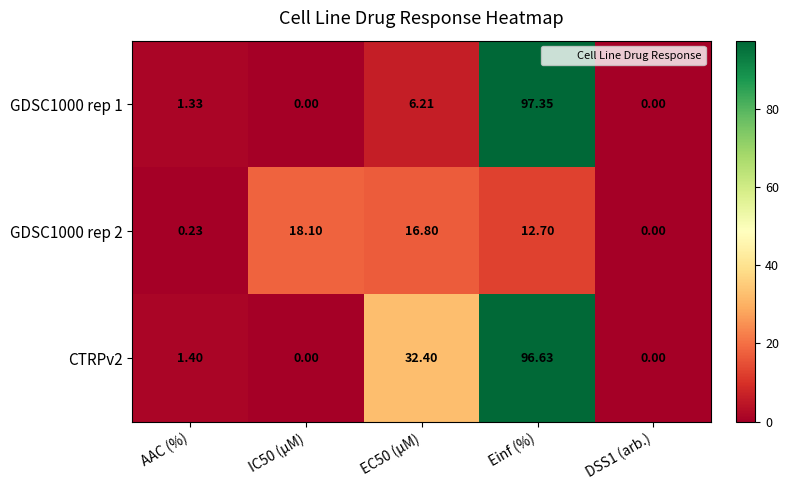

Which label corresponds to the largest value in the chart?

Einf (%)